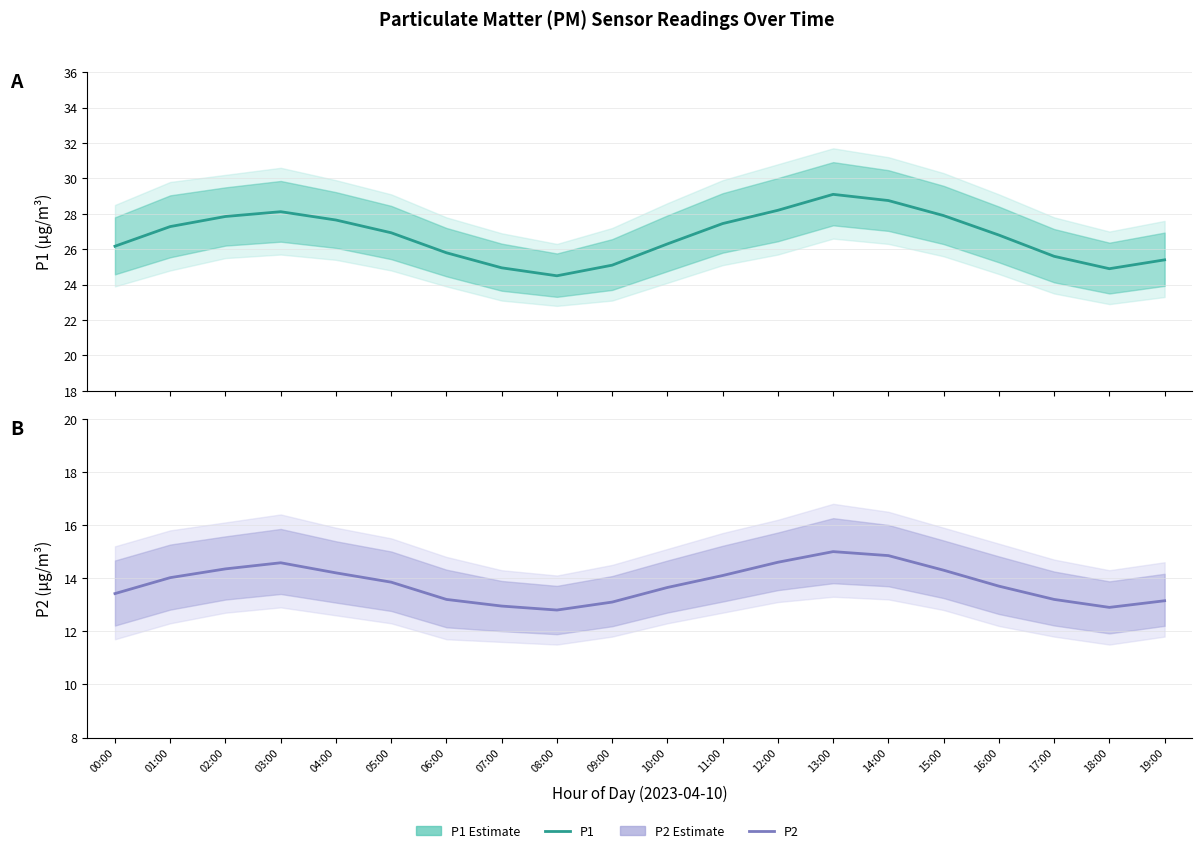

True or false: P1 Estimate and P2 Estimate cross at least once.

False